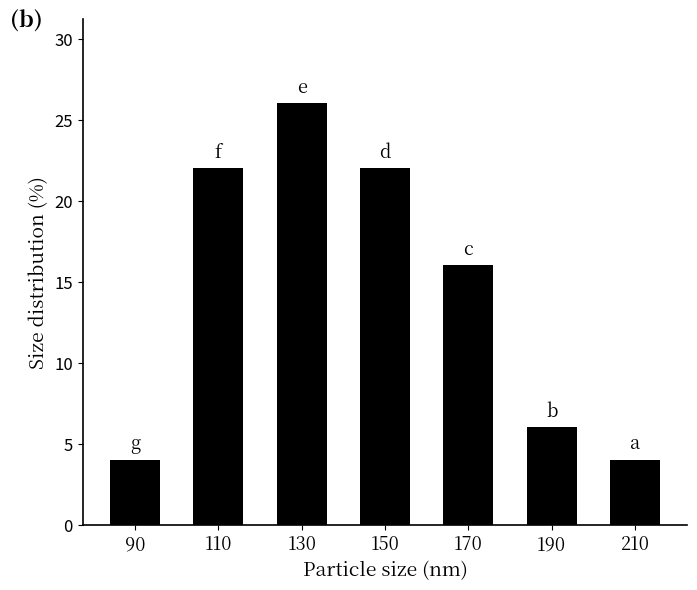

What is the change in value from 90 to 170?

+12